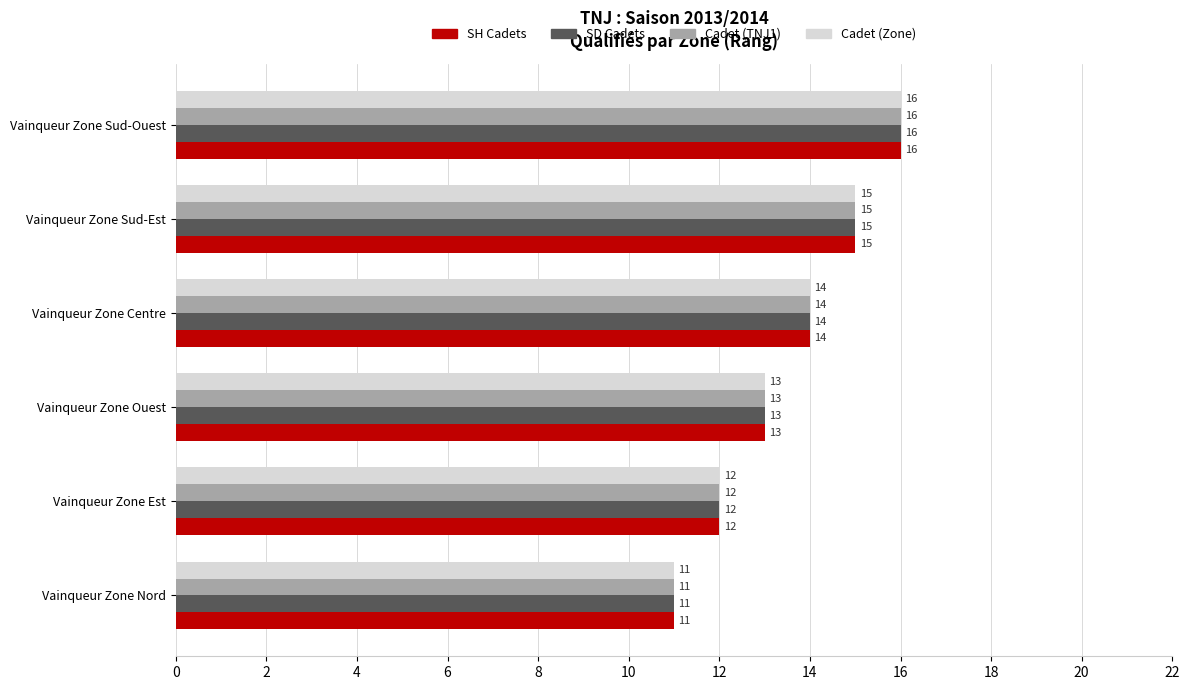

Which category has the highest value across all series?

Vainqueur Zone Sud-Ouest